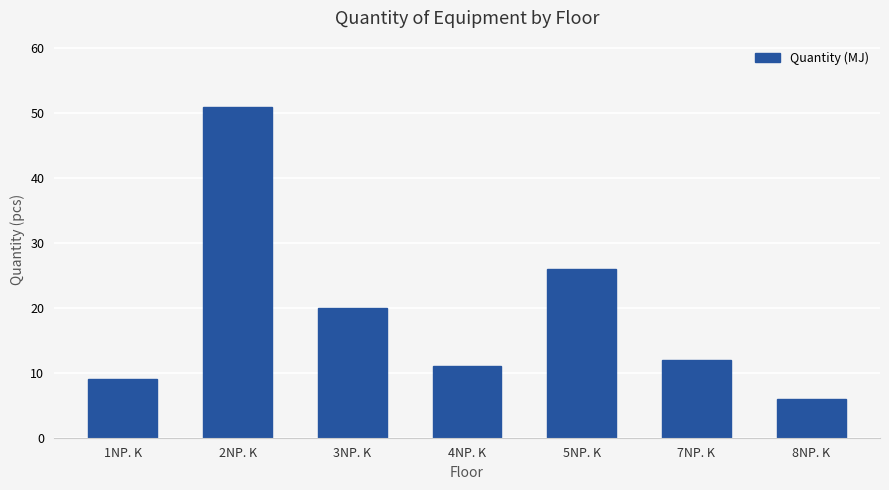

Reading left to right, list all the values displayed in this chart.

1NP. K=9	2NP. K=51	3NP. K=20	4NP. K=11	5NP. K=26	7NP. K=12	8NP. K=6